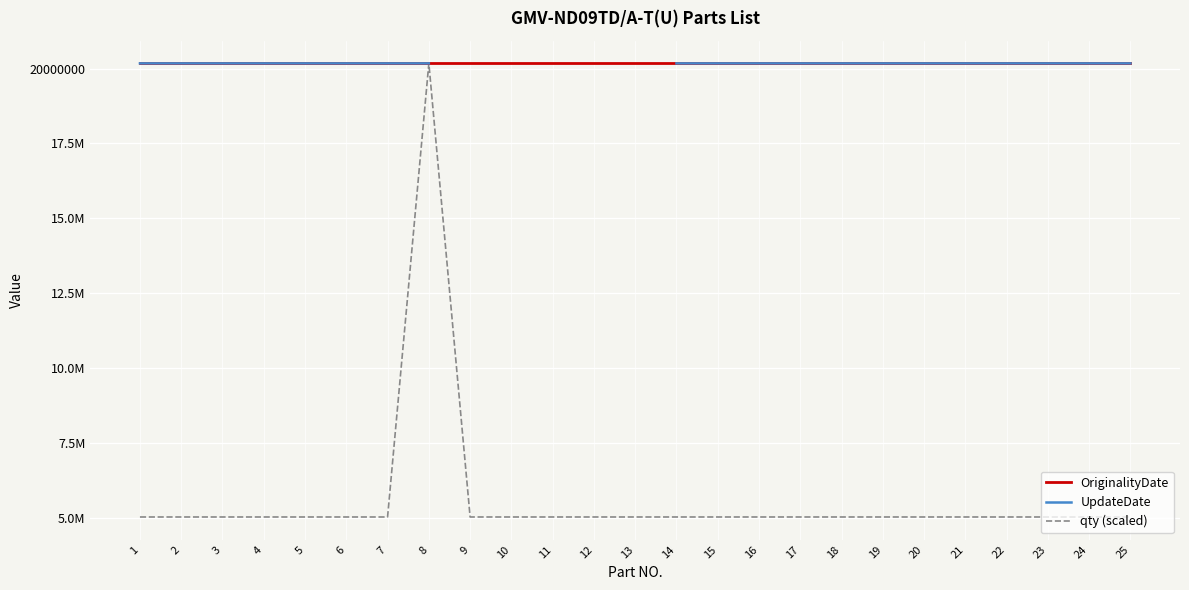

True or false: UpdateDate and OriginalityDate intersect in this chart.

False